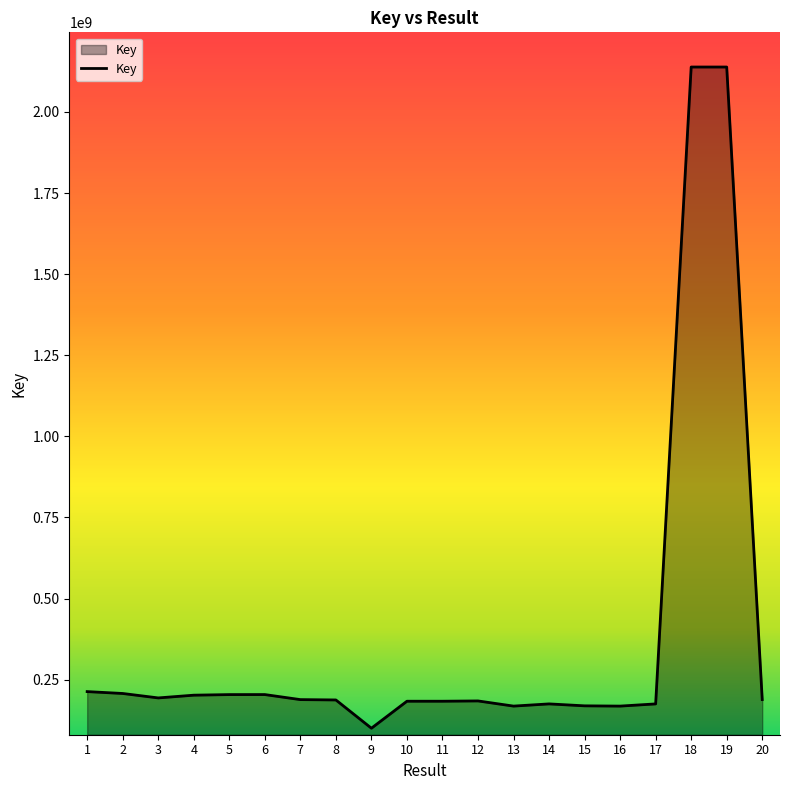

Is it true that the value at 10 is 183420608?

True